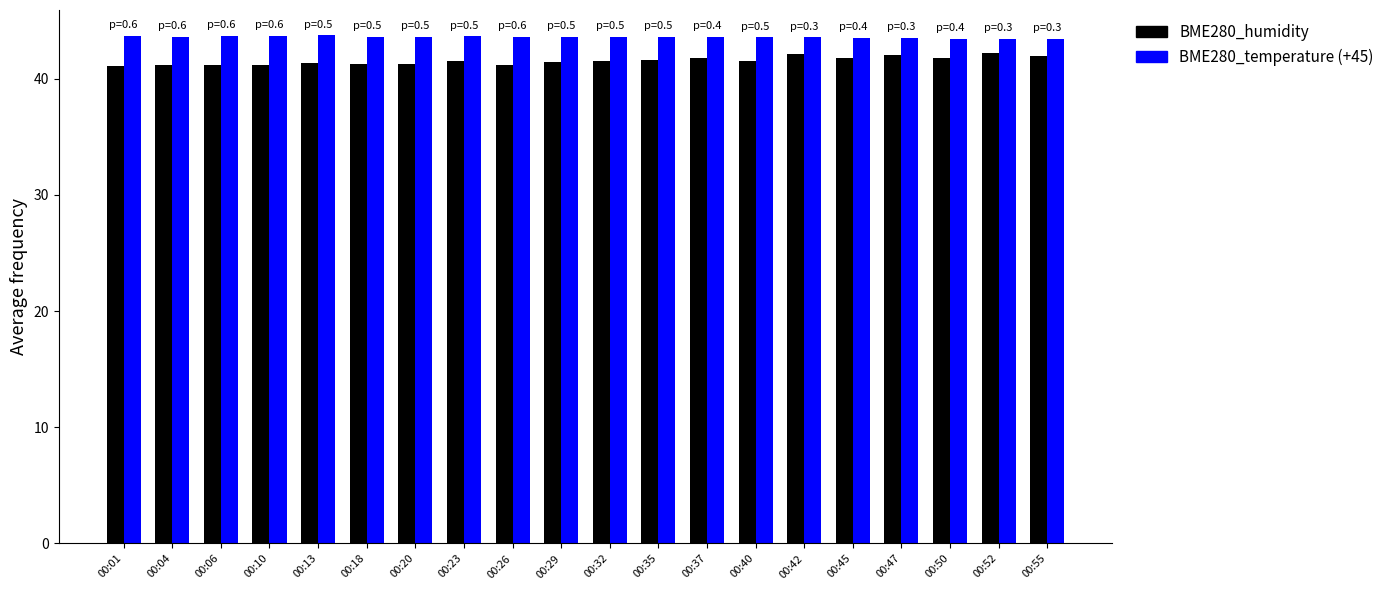

Is it true that BME280_temperature (+45) equals 43.6 at 00:20?

True